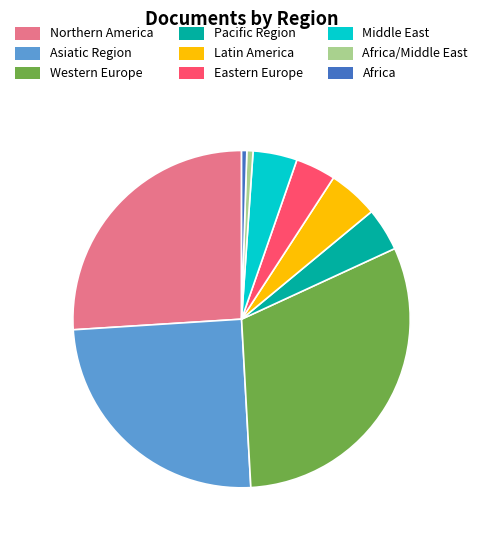

Is it true that Middle East is 4% of the pie?

True